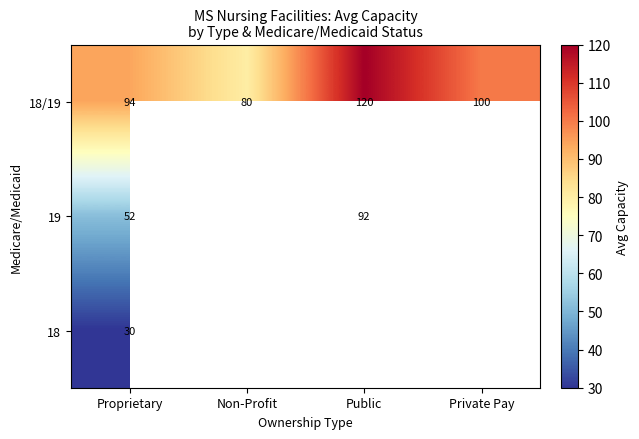

Which has a higher value, Proprietary or Non-Profit?

Proprietary